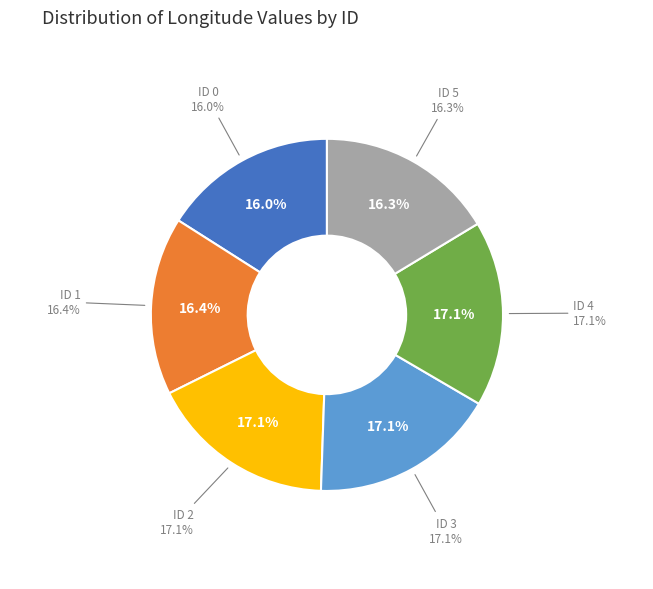

Is there any slice that represents more than half of the pie?

No